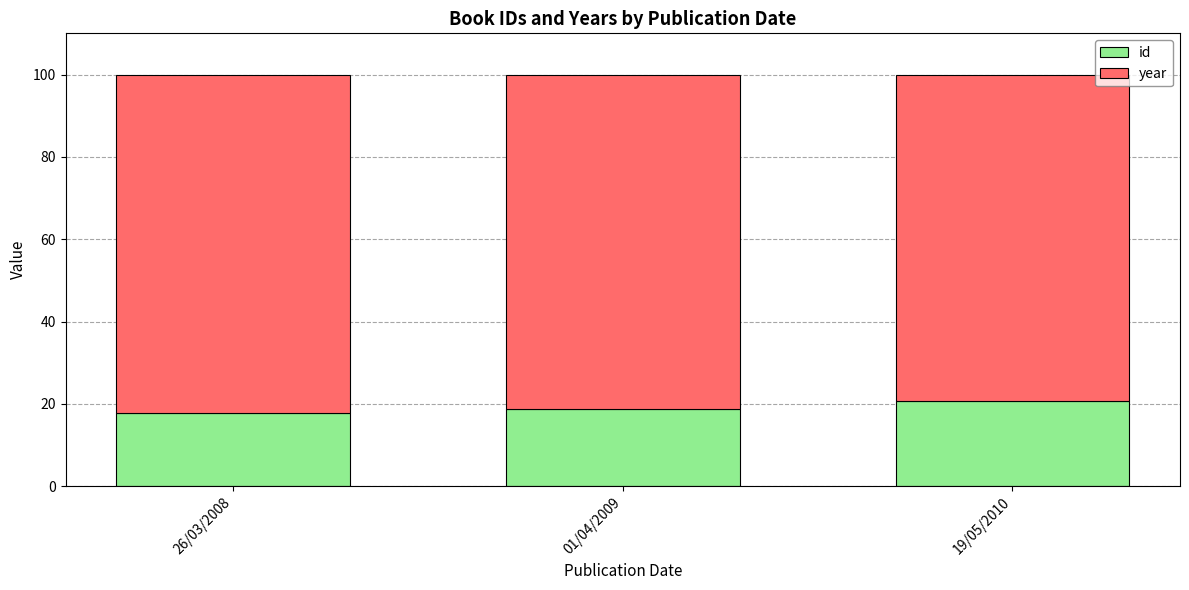

The id series shows 20.6 at 19/05/2010. True or false?

True